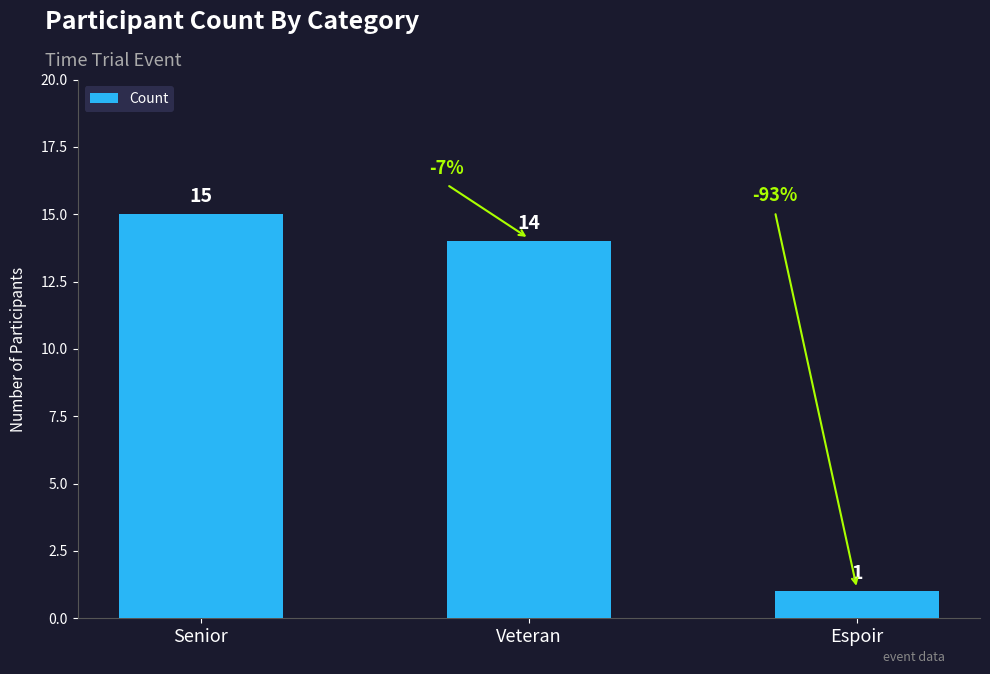

Reading left to right, list all the values displayed in this chart.

Senior=15	Veteran=14	Espoir=1